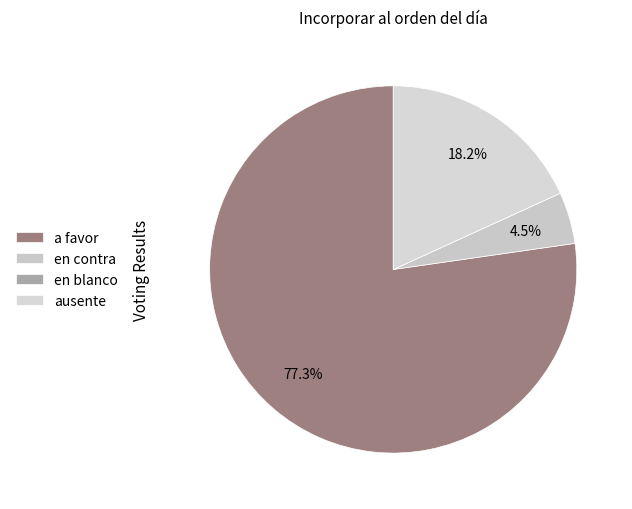

To the nearest percent, what is the combined percentage of ausente and en contra?

23%